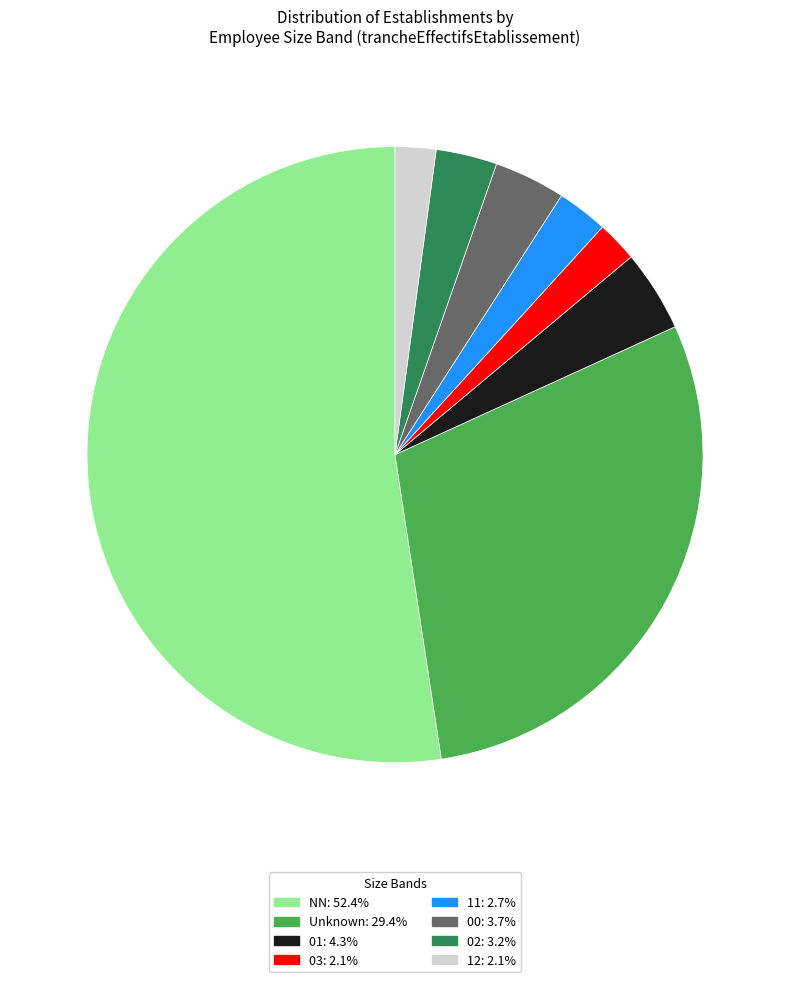

Does any single category account for the majority?

Yes